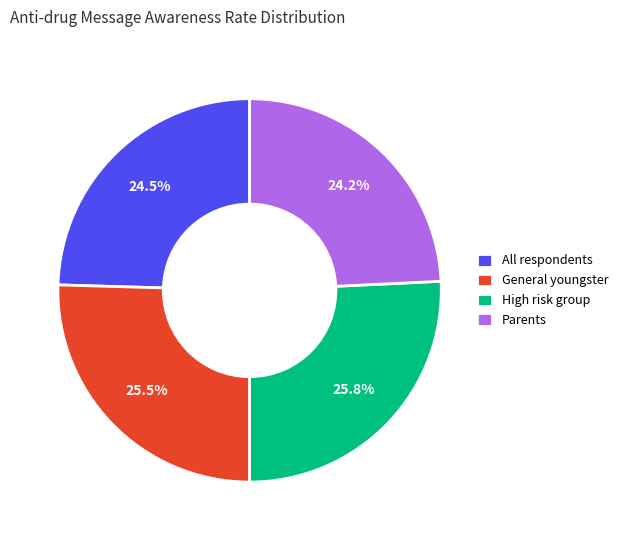

What is the ratio of the value at All respondents to the value at Parents?

1.0